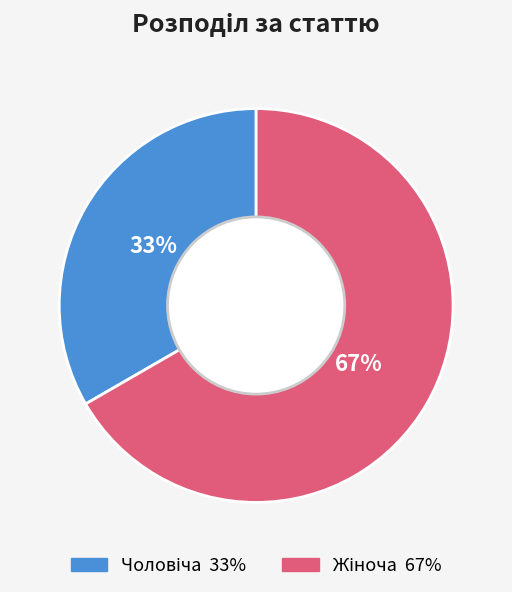

How many segments does this pie chart have?

2